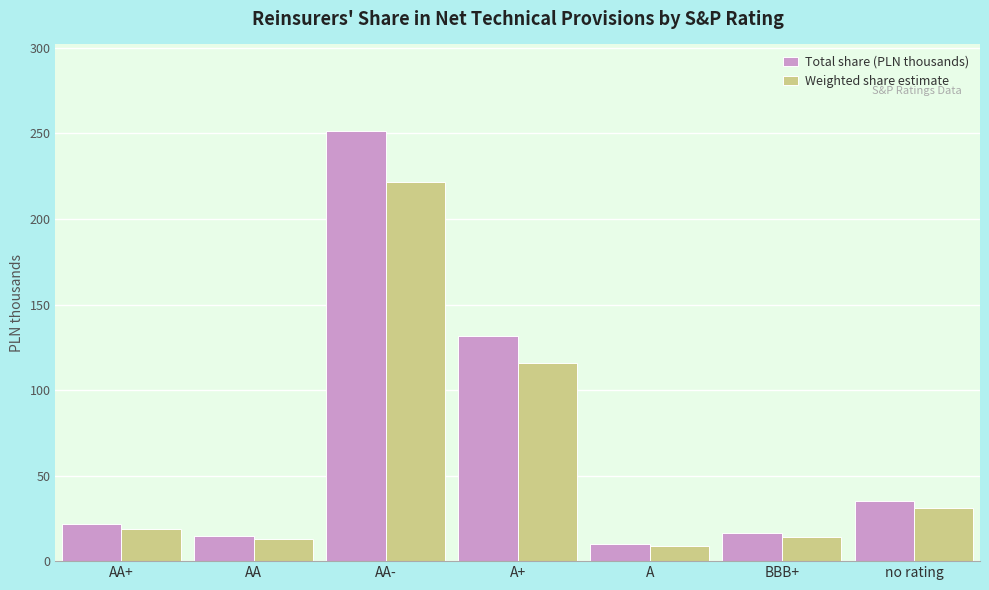

What are all the series names shown in the legend?

Total share (PLN thousands), Weighted share estimate